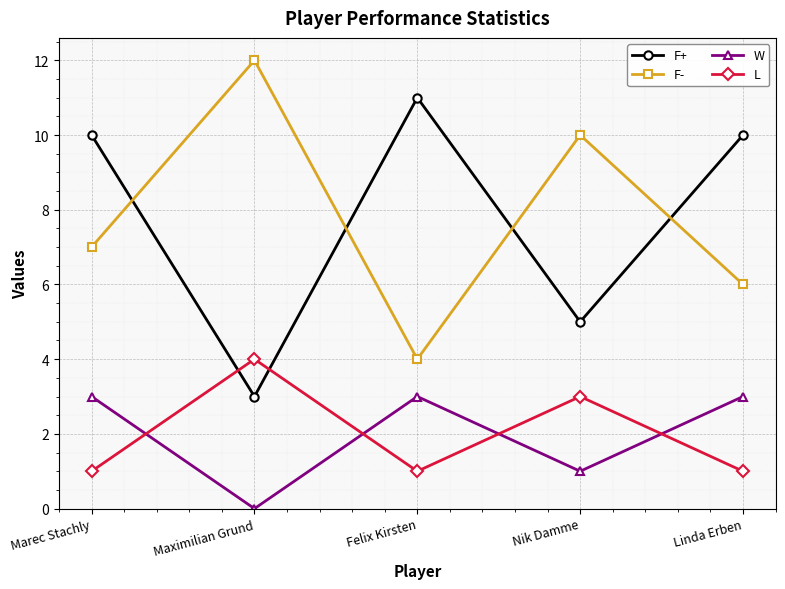

At which label does F+ reach its minimum?

Maximilian Grund